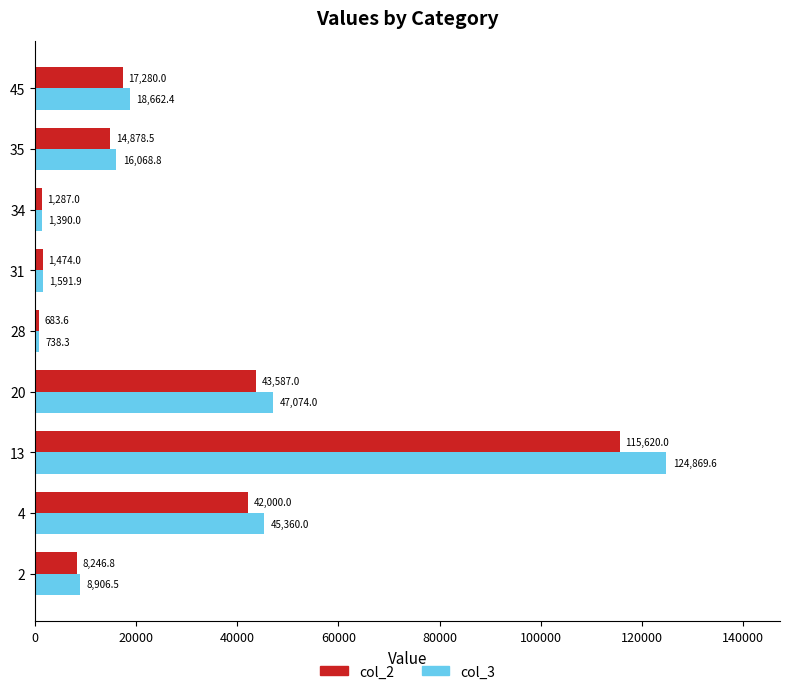

What is the lowest value of the col_3 series?

738.3